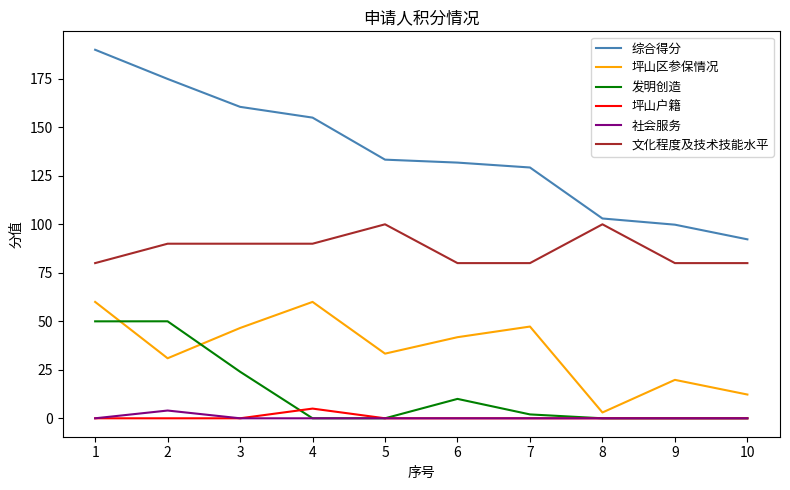

The value of 社会服务 at 1 is 0.0. True or false?

True